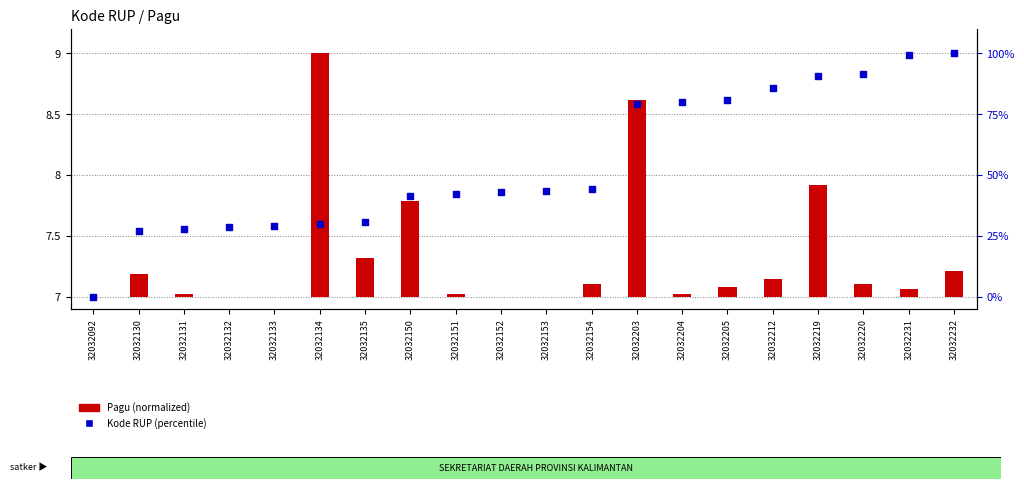

What is the total value across all series at 32032151?

42.2